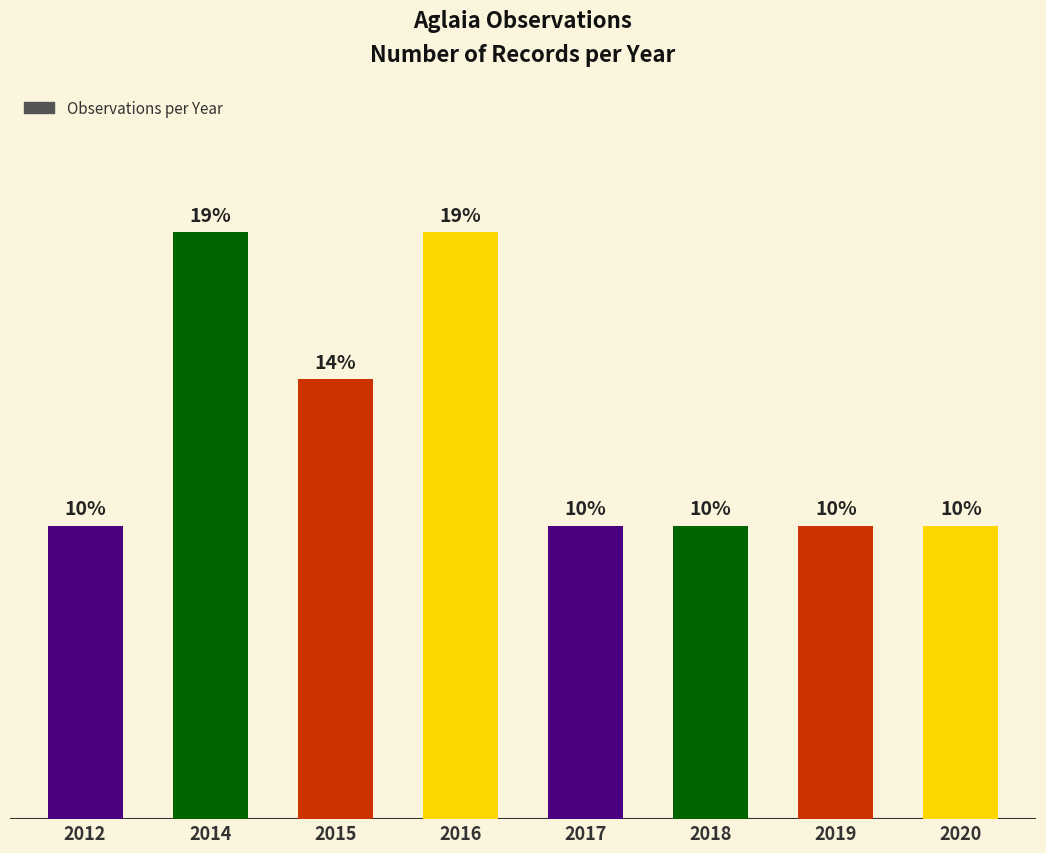

What is the sum of the values at 2012 and 2016?

6